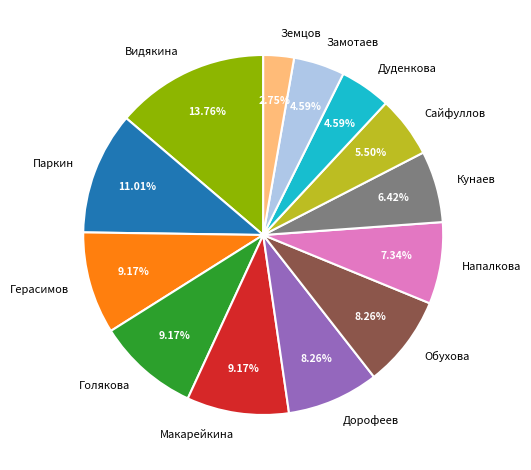

Which category has the smallest portion of the pie?

Земцов